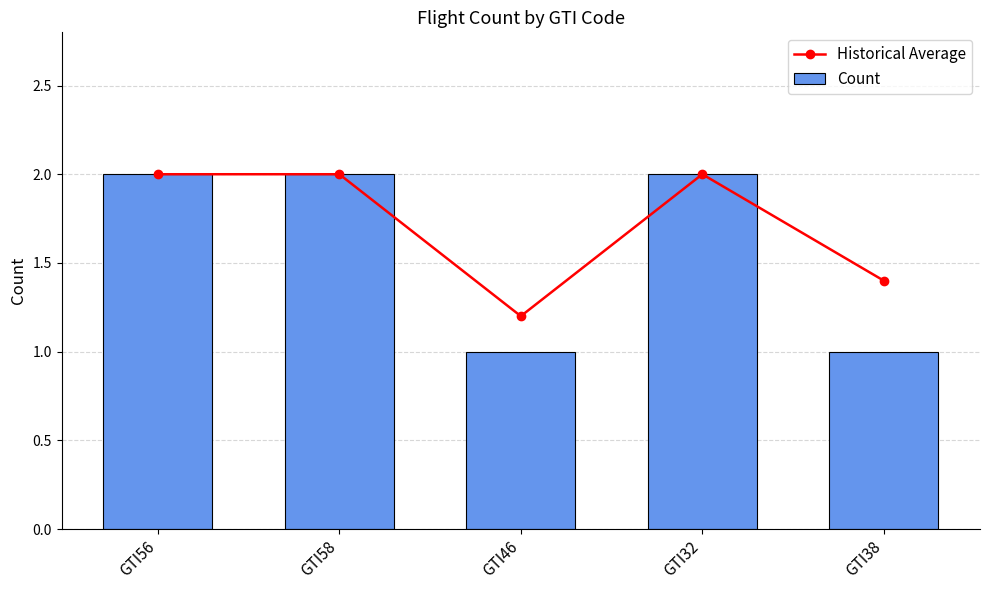

What are all the series names shown in the legend?

Historical Average, Count